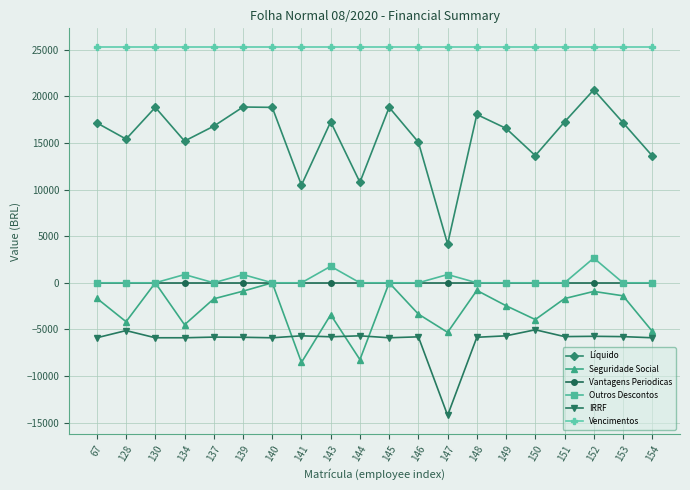

Is the value of Líquido at 130 greater than the value of Vencimentos at 67?

No